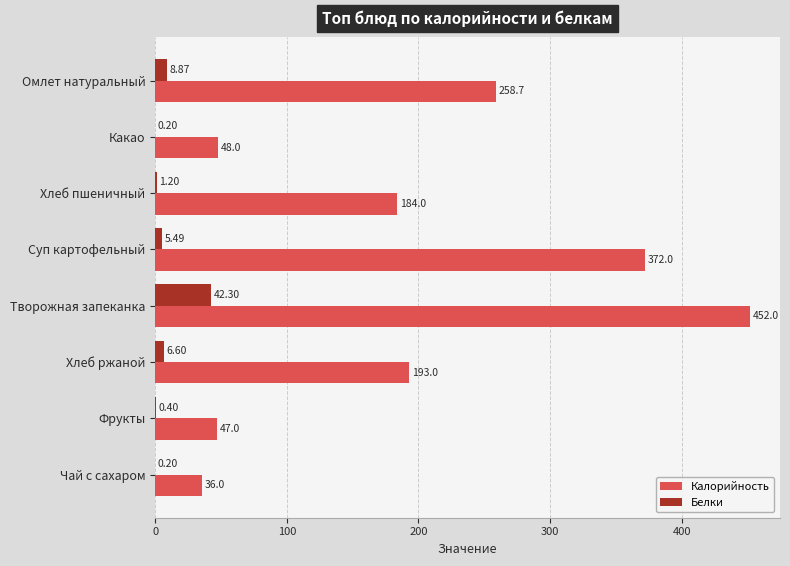

Between Хлеб ржаной and Фрукты, which series saw the biggest shift?

Калорийность